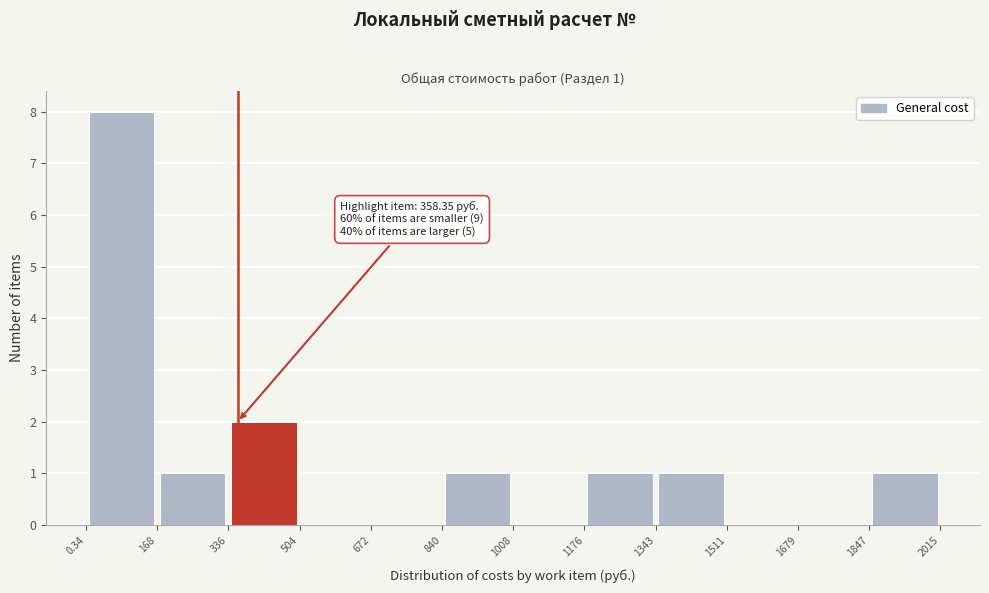

Which range on the x-axis has the tallest bar?

0.34 to 168